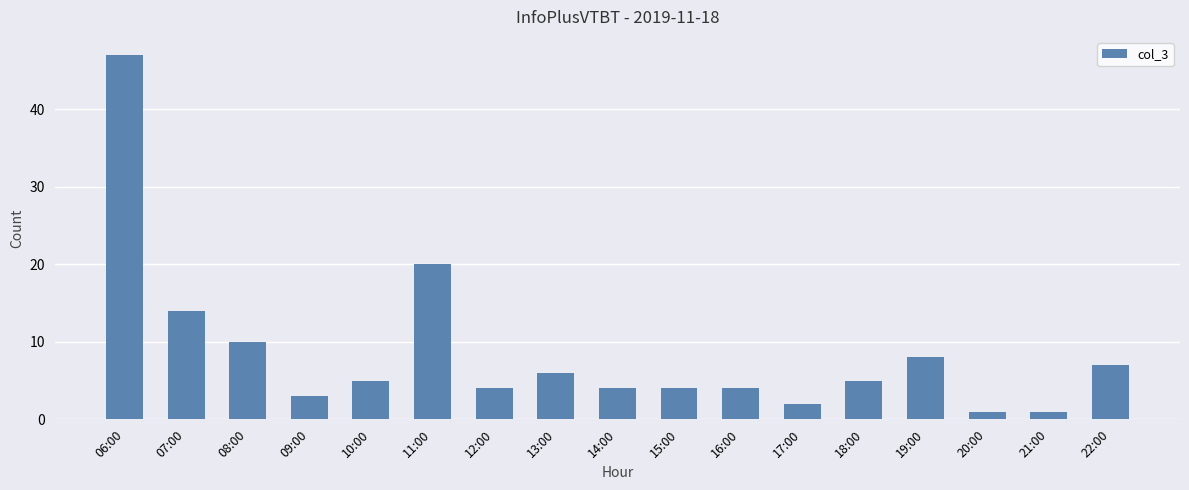

At which category does the chart reach its peak across all series?

06:00